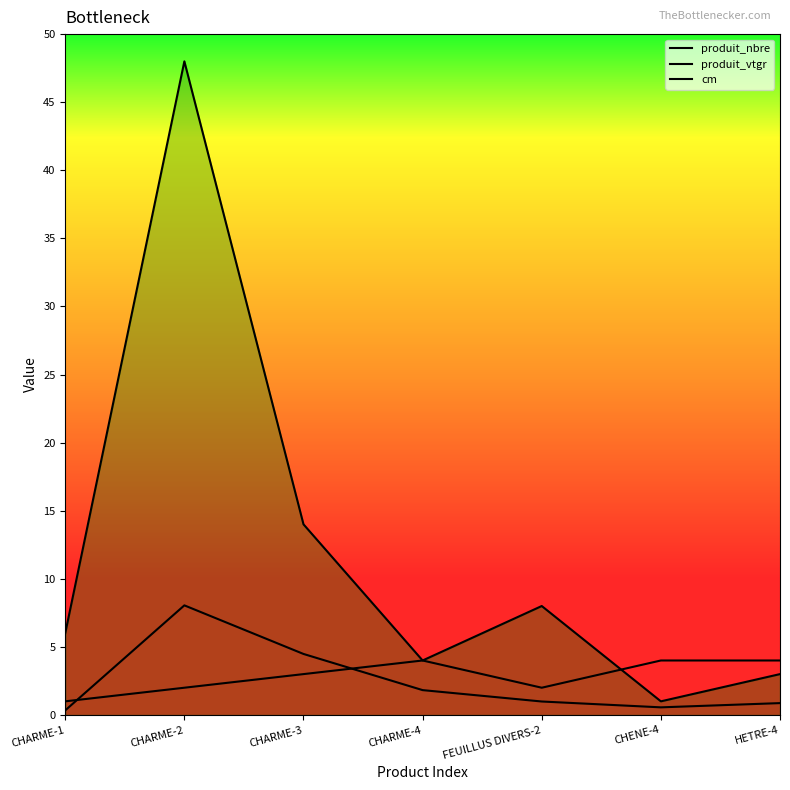

How many times do cm and produit_nbre cross each other?

1